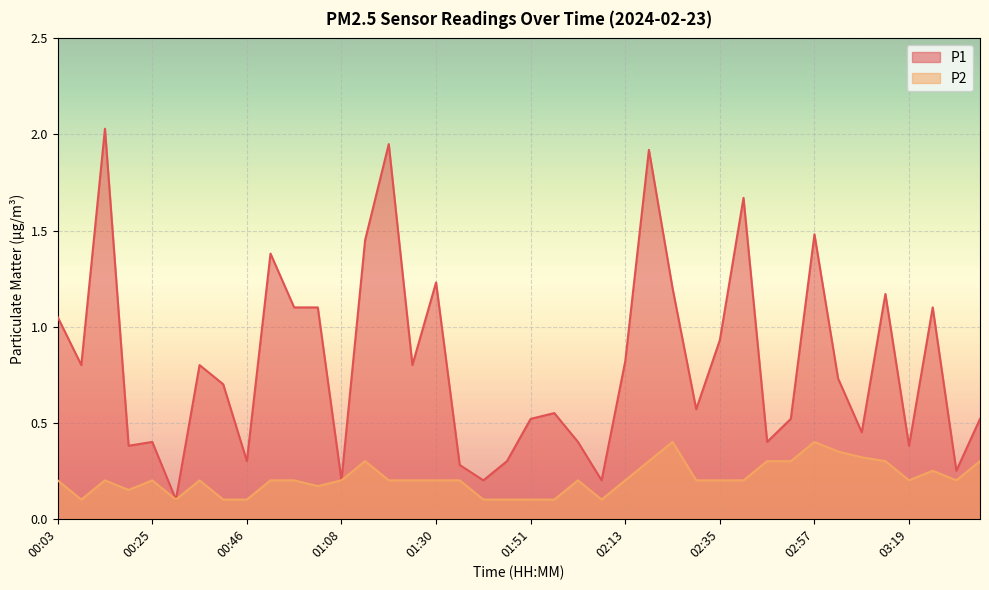

Where is the first local maximum for P2?

00:14